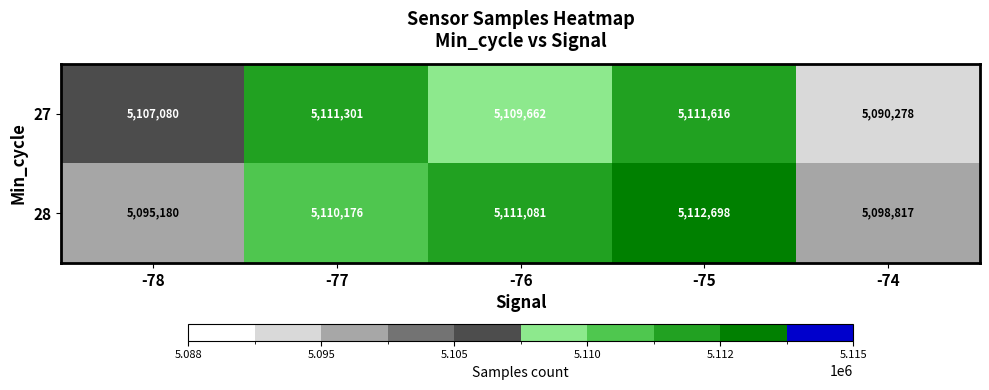

What is the average value of the 28 series?

5105590